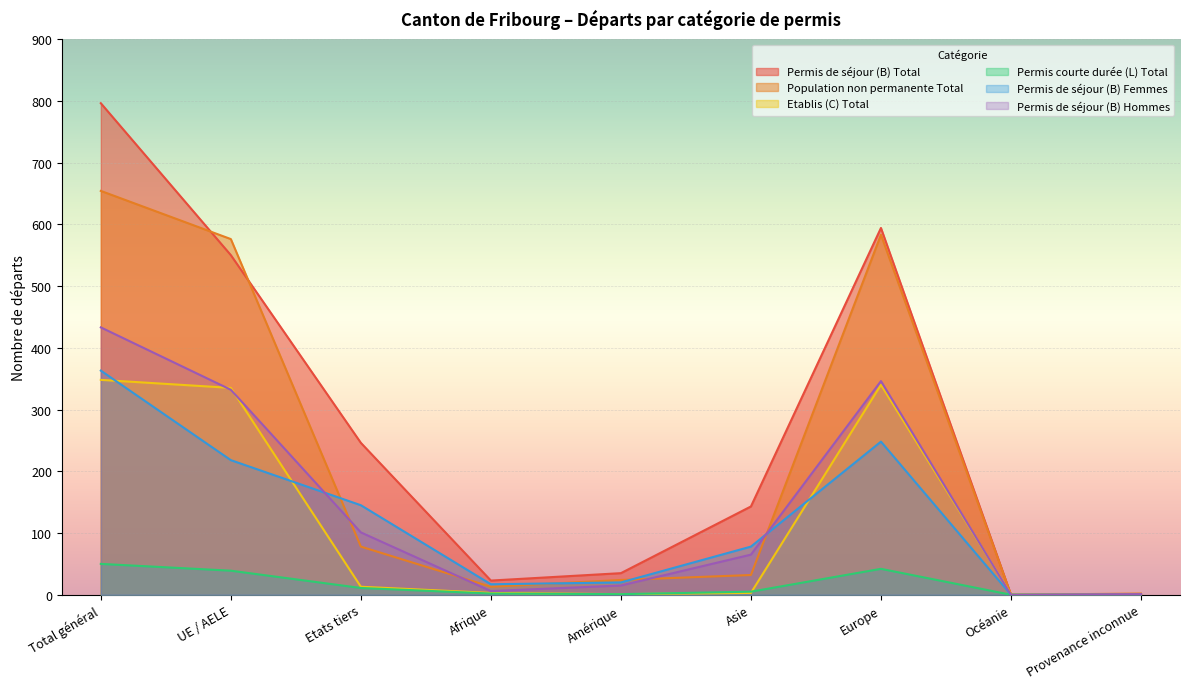

Which series changed the most between Asie and Europe?

Population non permanente Total